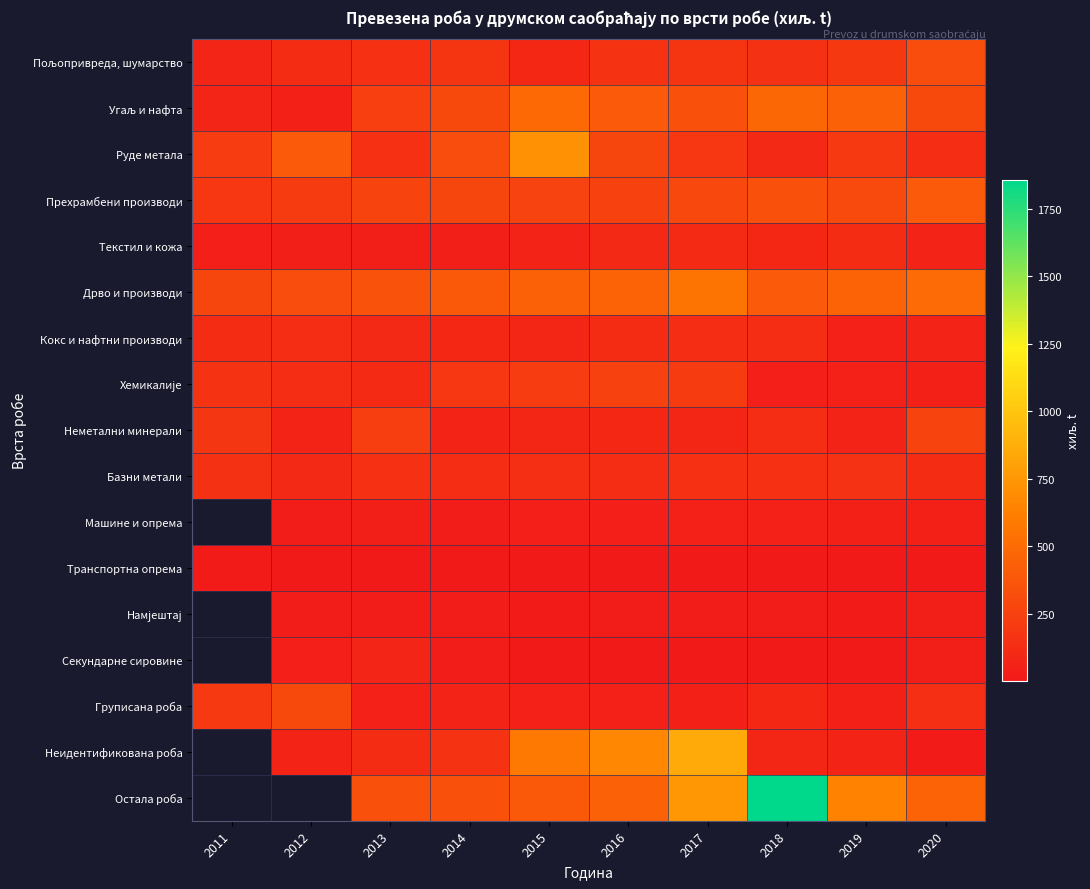

Rank the series at 2018 from highest to lowest value.

Остала роба, Угаљ и нафта, Дрво и производи, Прехрамбени производи, Пољопривреда, шумарство, Базни метали, Неметални минерали, Кокс и нафтни производи, Руде метала, Текстил и кожа, Груписана роба, Неидентификована роба, Машине и опрема, Хемикалије, Намјештај, Секундарне сировине, Транспортна опрема